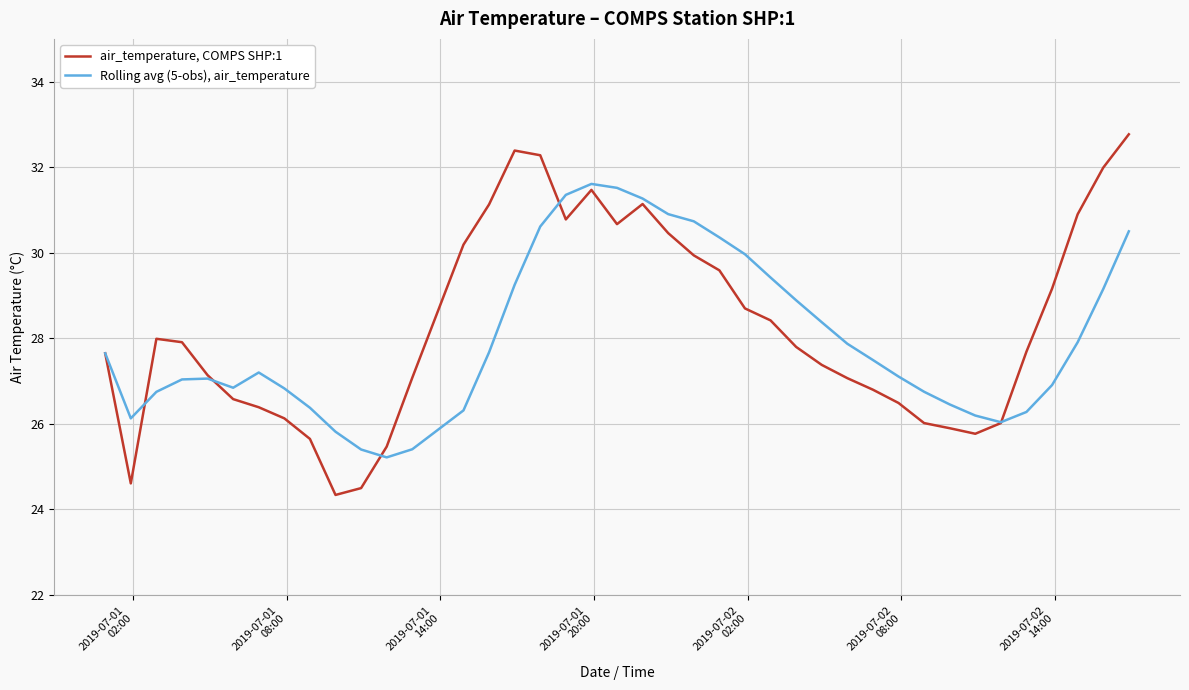

How many lines are shown in the chart?

2